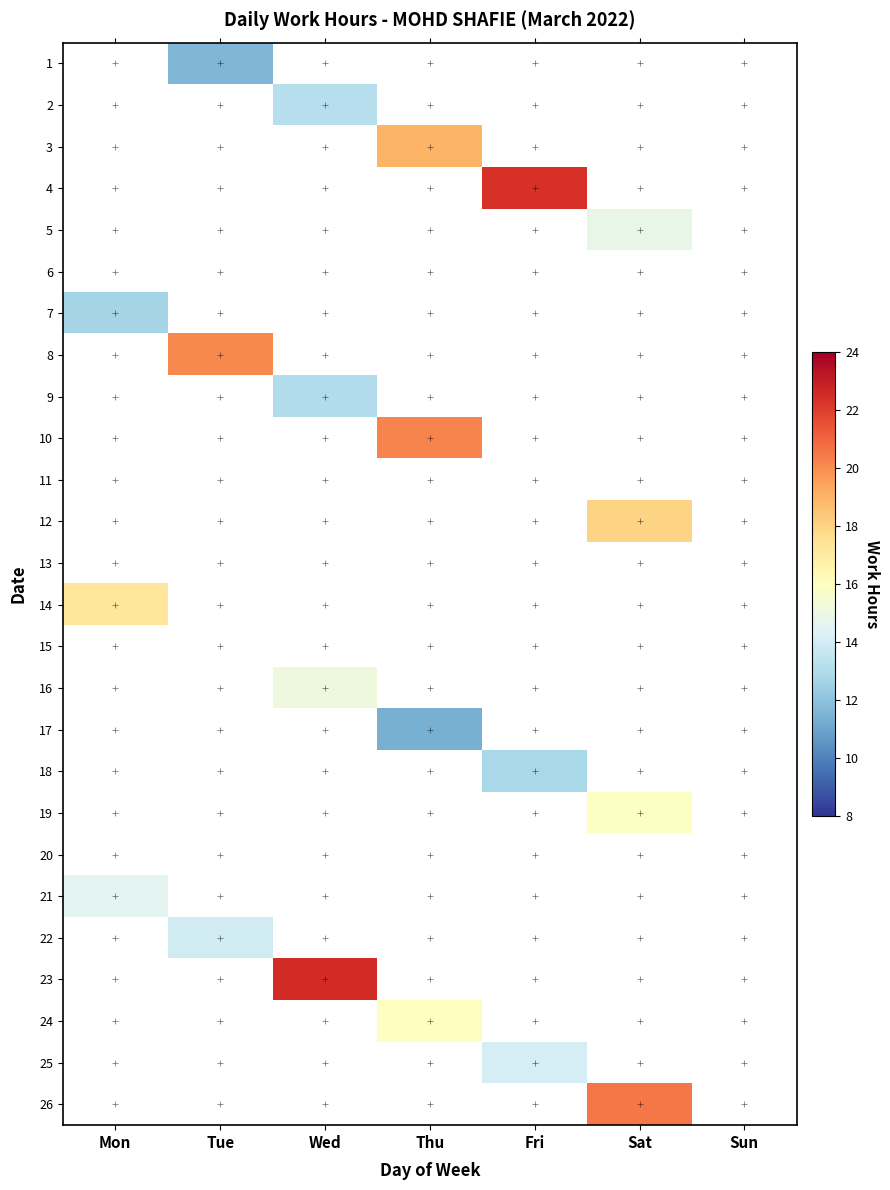

How many series are shown in this chart?

26